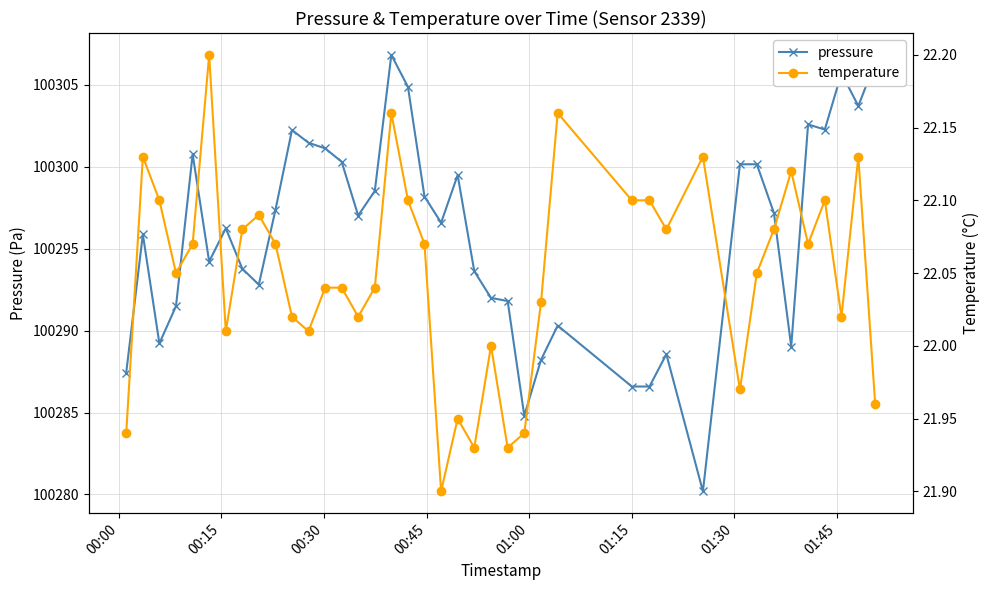

What is the minimum value for pressure?

100280.2